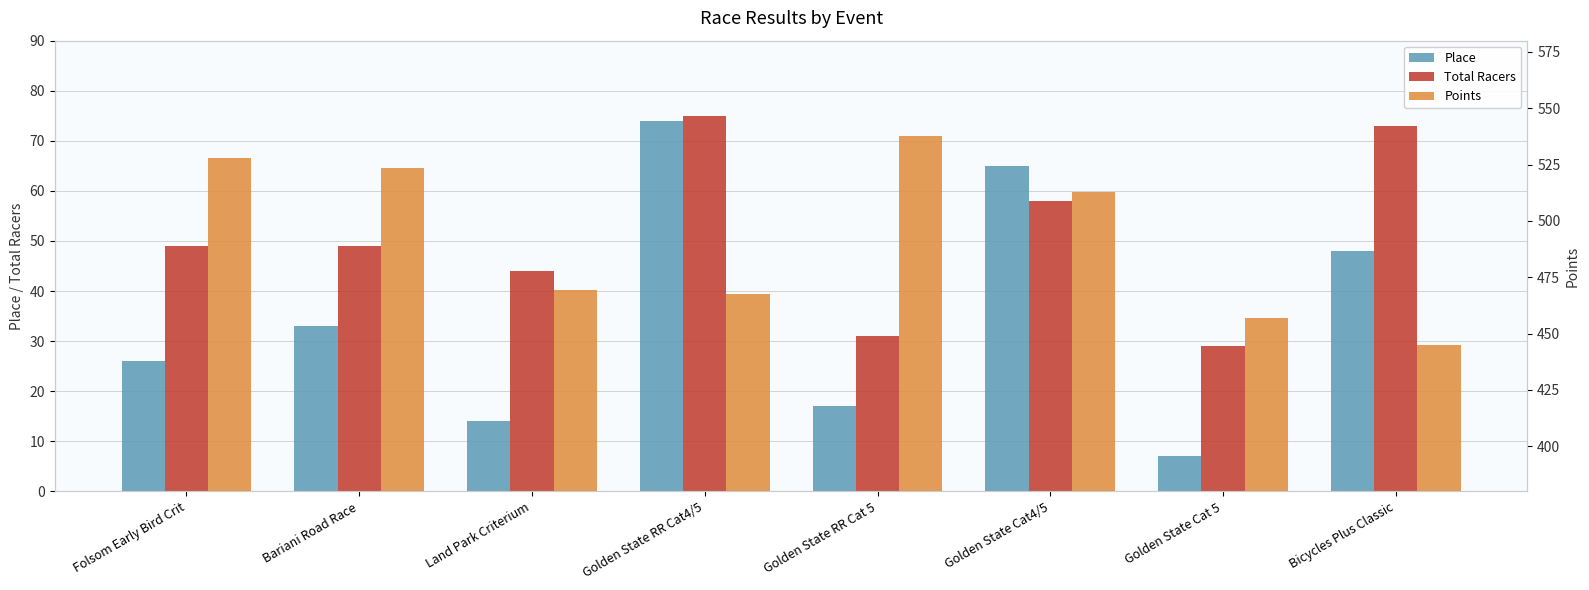

What is the sum of all Total Racers values?

408.0